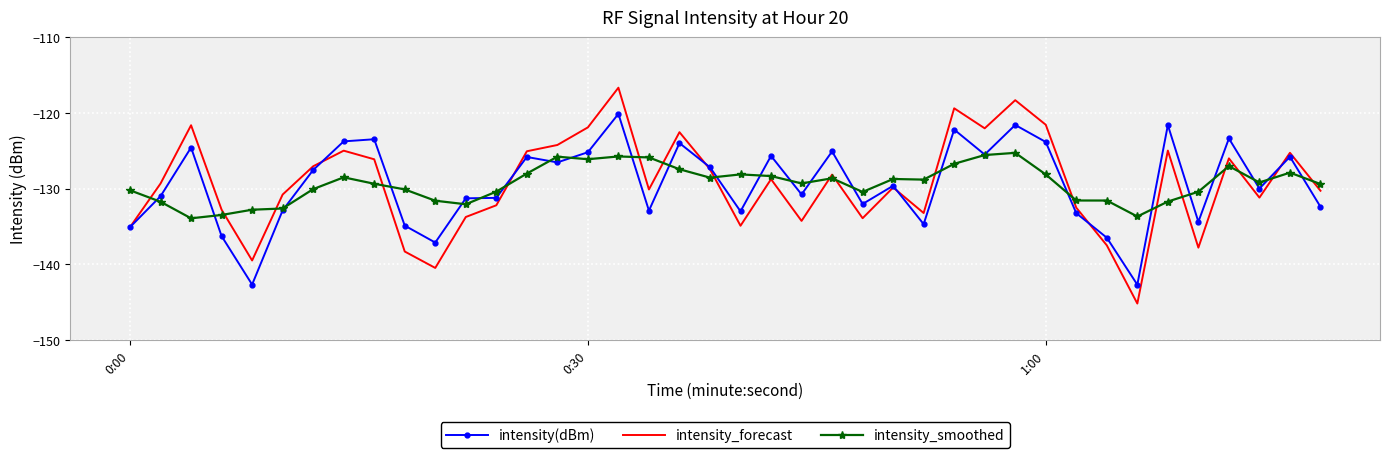

Which series has the largest range (max minus min)?

intensity_forecast